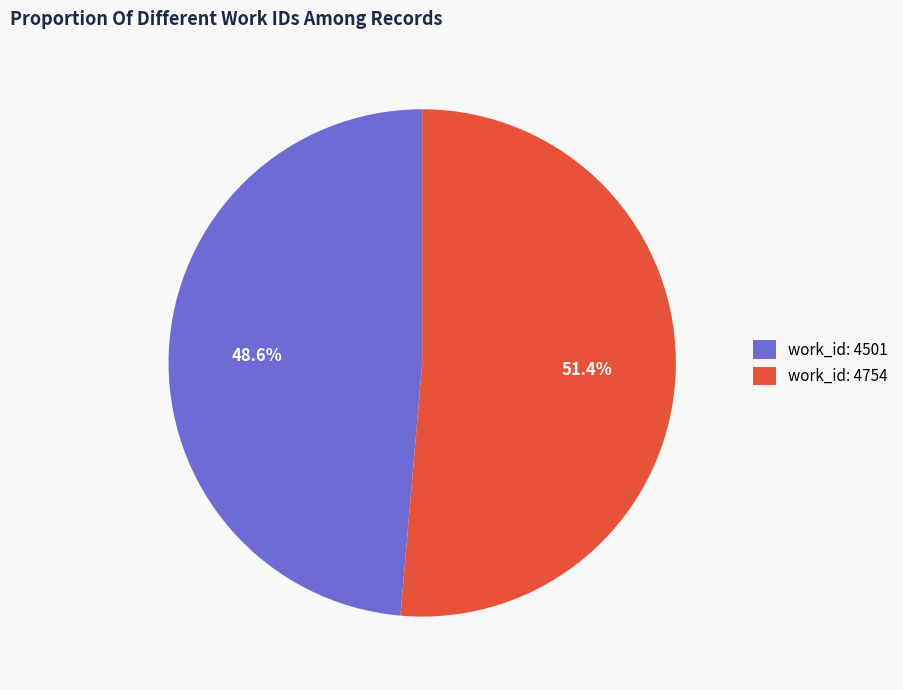

How many slices are in this pie chart?

2